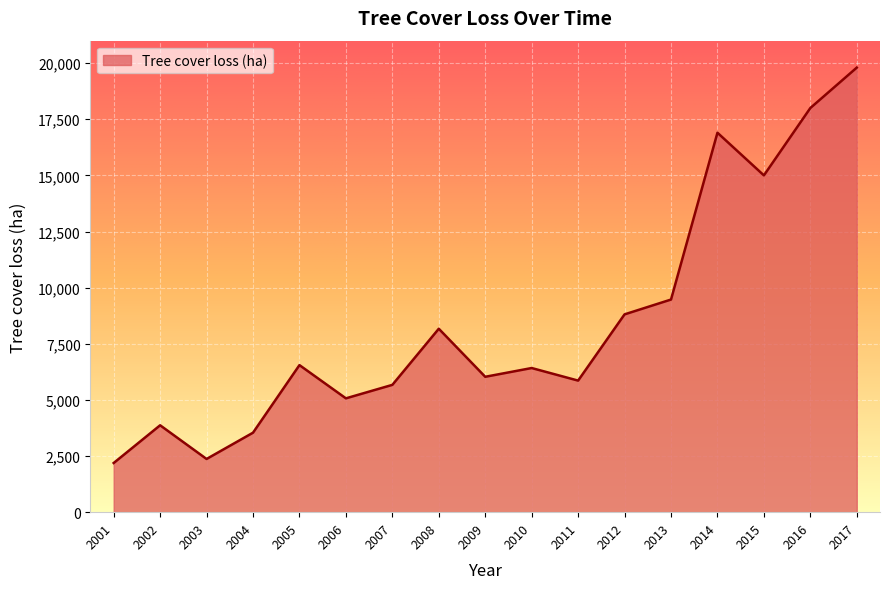

Reading left to right, transcribe all the data shown in this chart.

2001=2190	2002=3870	2003=2370	2004=3540	2005=6550	2006=5070	2007=5670	2008=8170	2009=6030	2010=6420	2011=5860	2012=8810	2013=9470	2014=16900	2015=15000	2016=18000	2017=19800